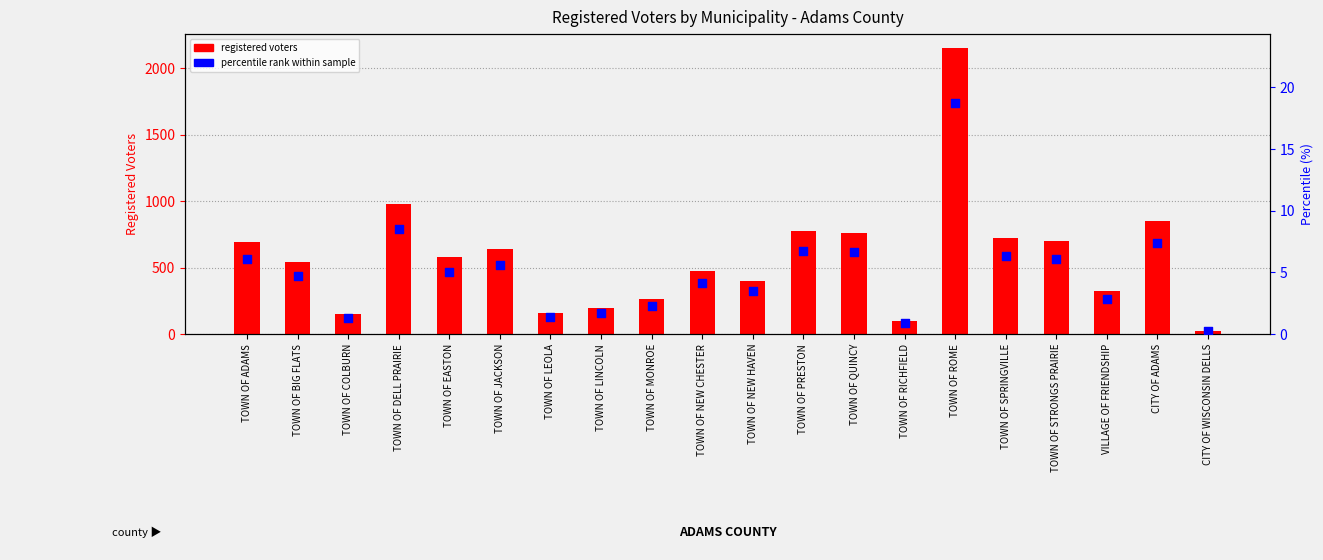

What is the total value across all series at TOWN OF RICHFIELD?

98.9